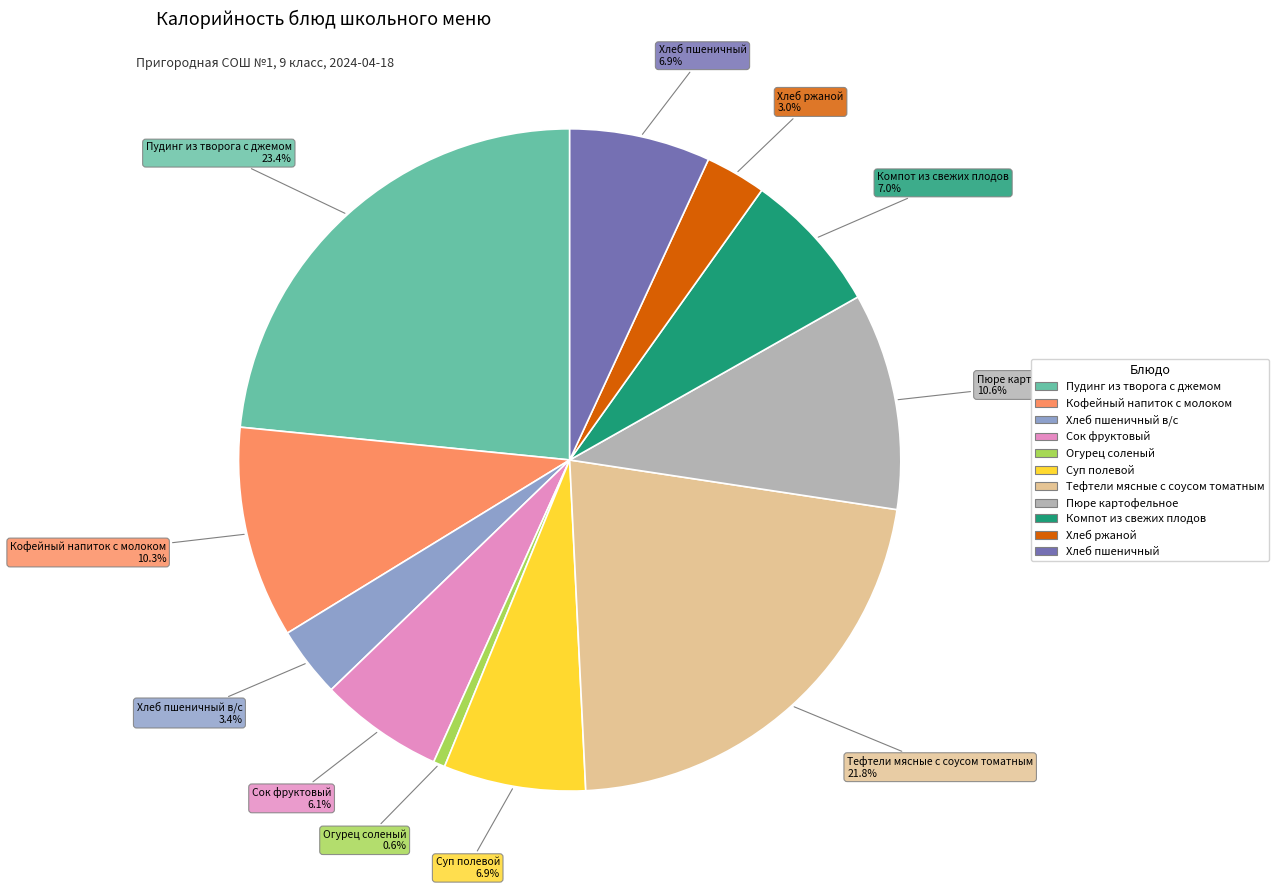

Does any single category account for the majority?

No